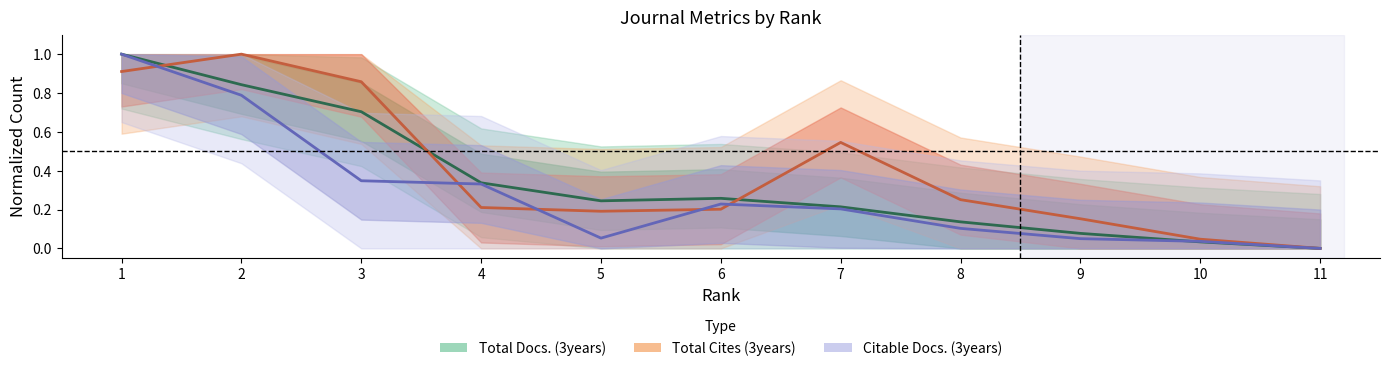

Where is the first local maximum for Total Cites (3years)?

2